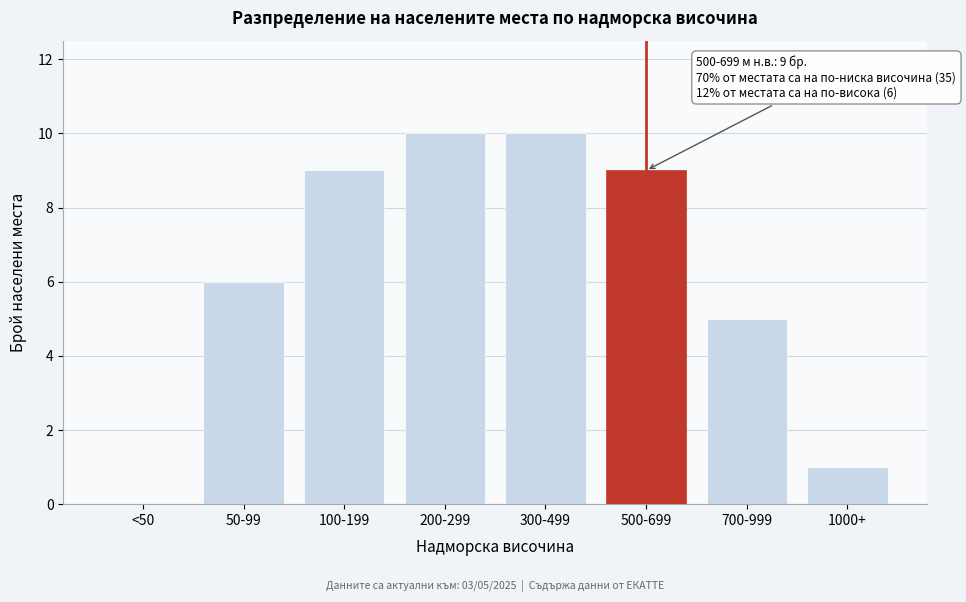

Reading left to right, what are all the values shown in this chart?

<50=0	50-99=6	100-199=9	200-299=10	300-499=10	500-699=9	700-999=5	1000+=1